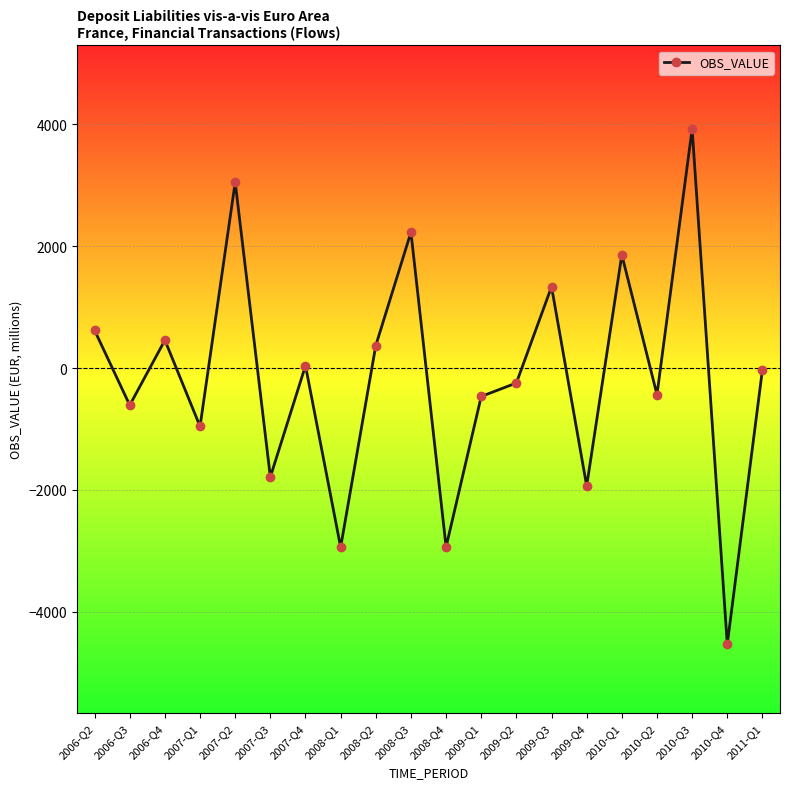

The value at 2010-Q4 is -7325. True or false?

False